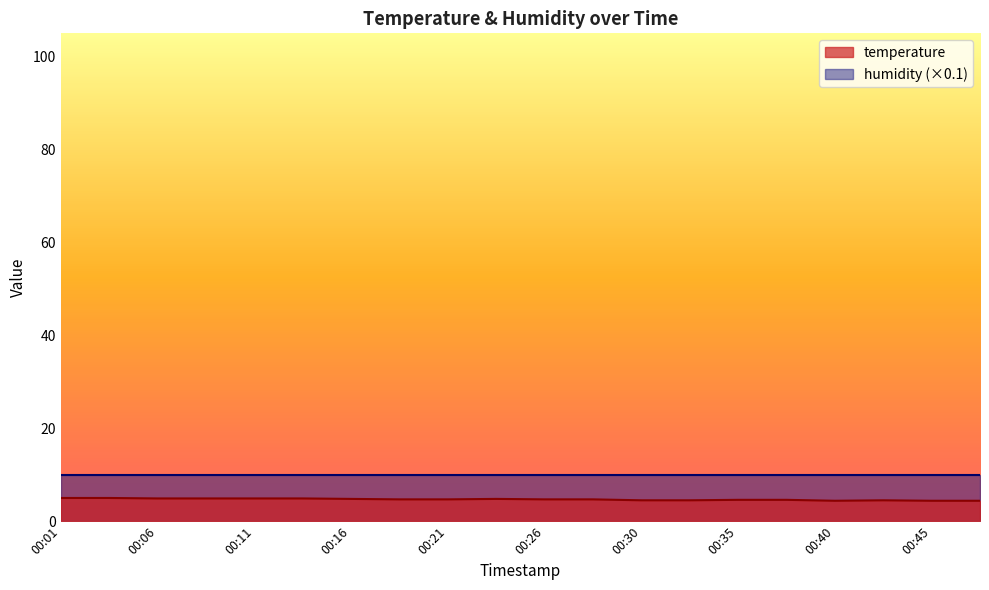

Is it true that the value at 00:48 is 2.6?

False